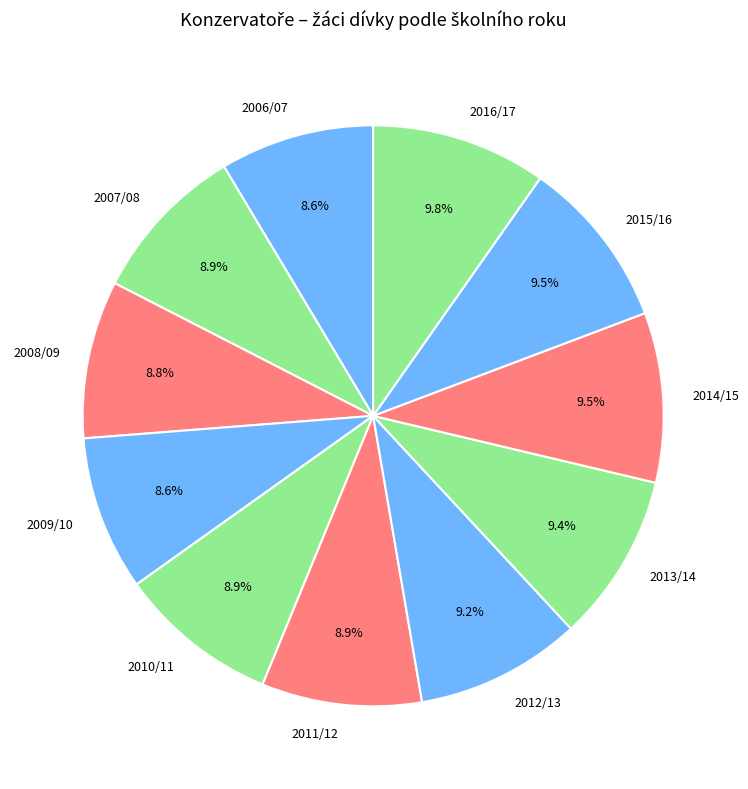

What percentage do 2013/14 and 2010/11 together represent?

18.3%